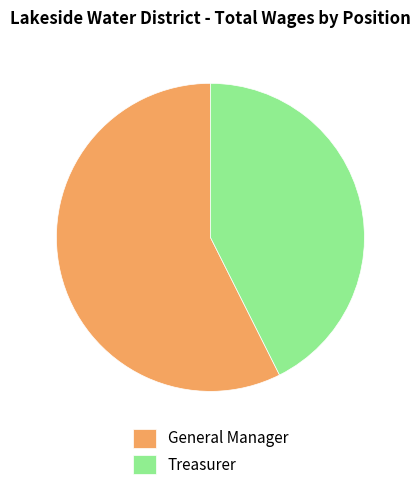

How many segments does this pie chart have?

2